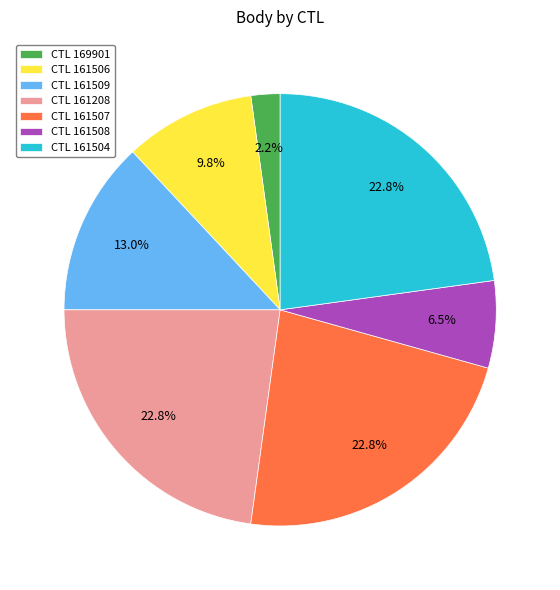

What is the total percentage of CTL 161506 and CTL 161504?

32.6%